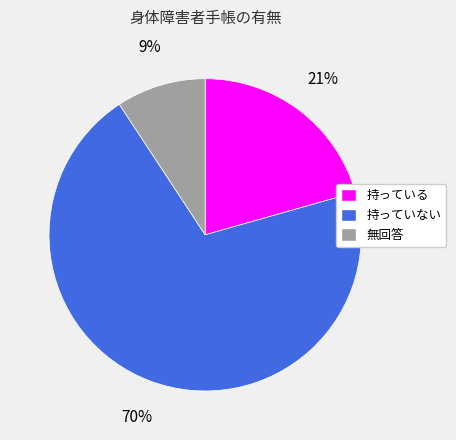

Does 無回答 represent more than half of the total?

No